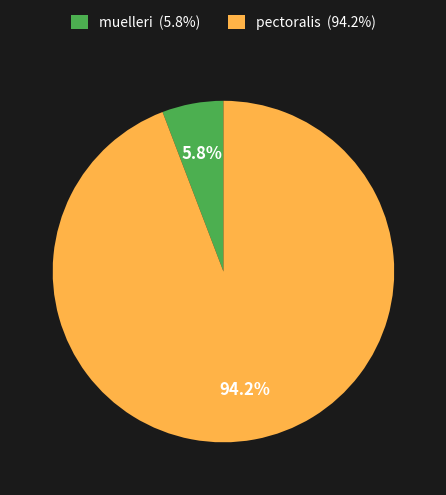

True or false: pectoralis accounts for 82% of the total.

False